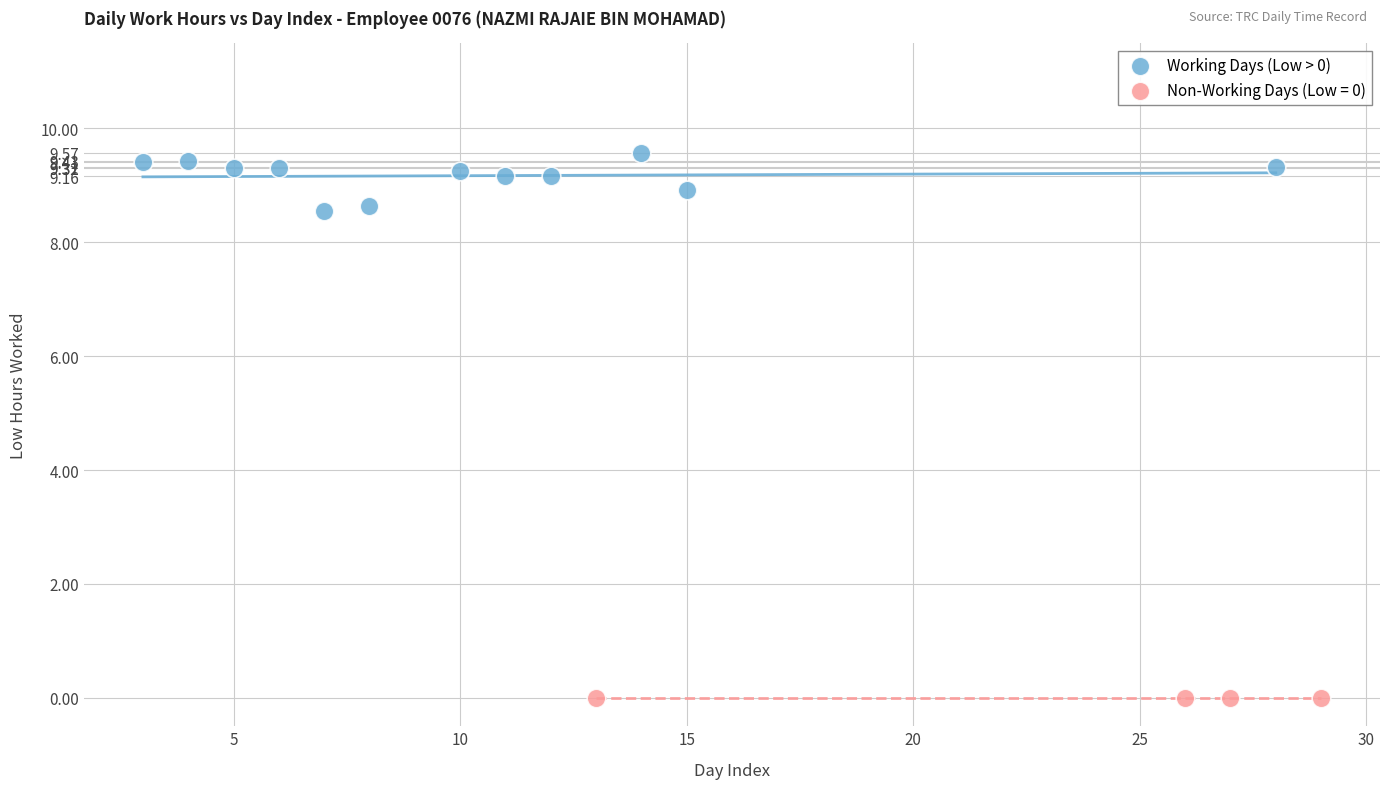

Which series contains the highest Y value?

Working Days (Low > 0)